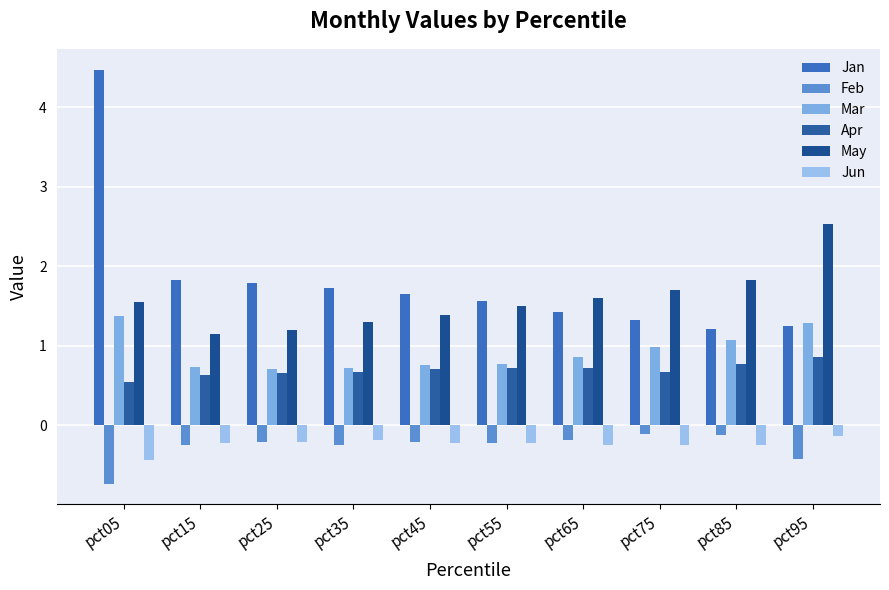

Which category has the lowest value in the Apr series?

pct05